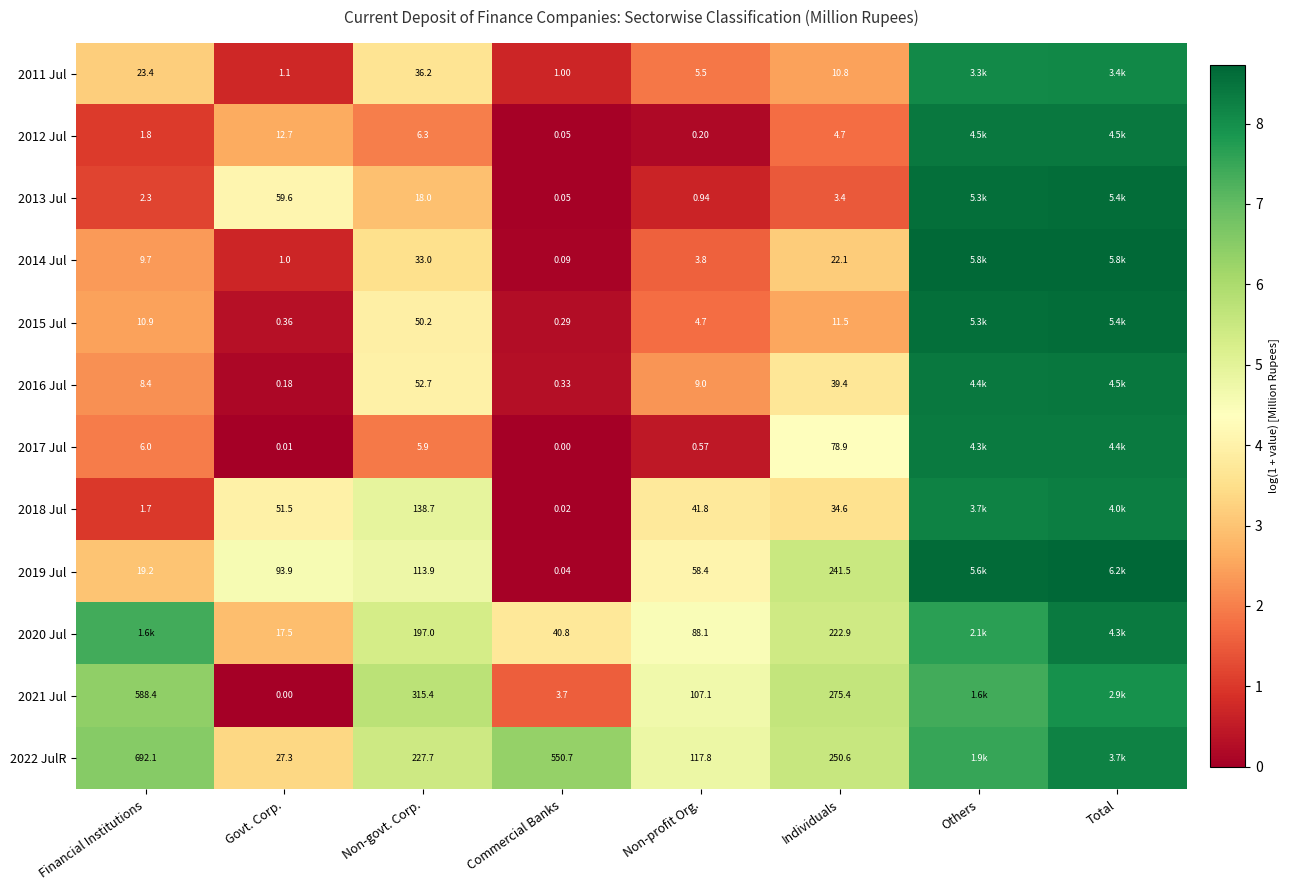

How many data points in 2021 Jul are above 5?

5